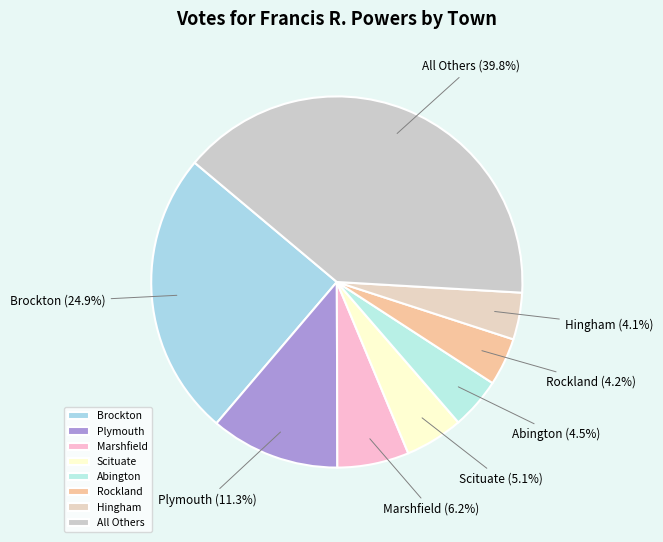

Is the sum of Hingham and Brockton greater than half?

No